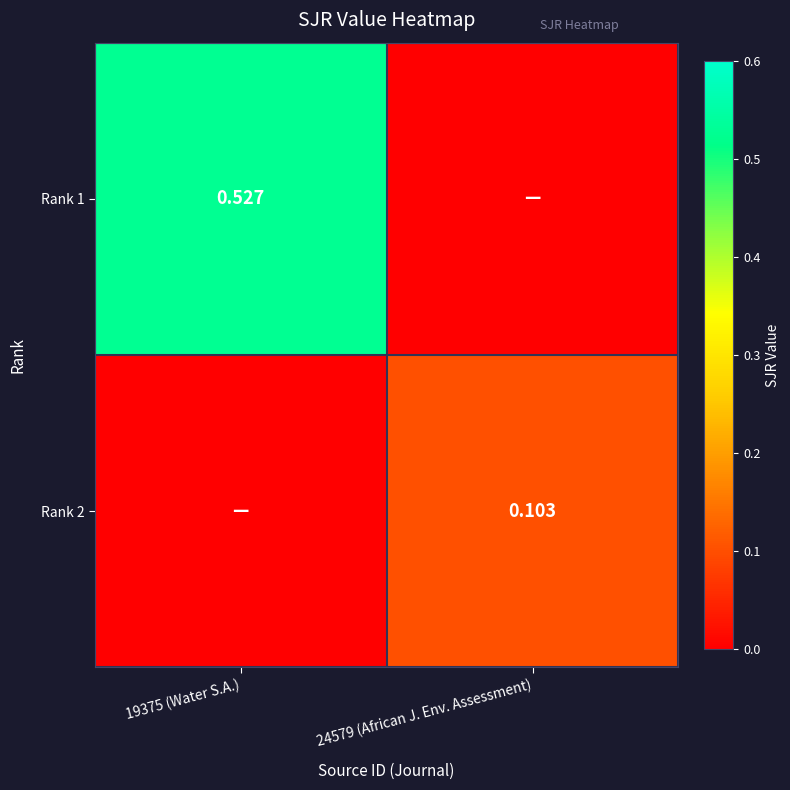

At 24579 (African J. Env. Assessment), list the series in order from smallest to largest.

Rank 1, Rank 2